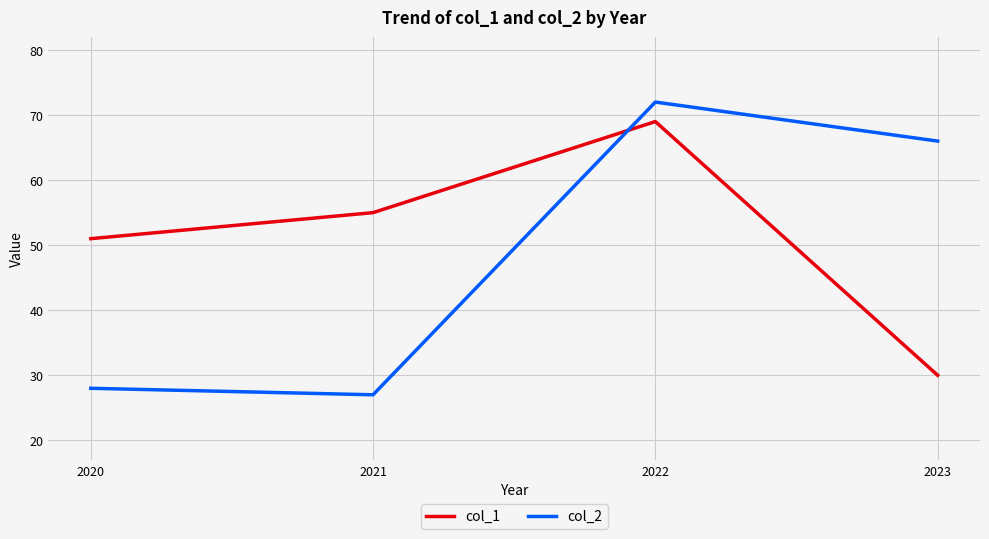

What is the maximum value for col_2?

72